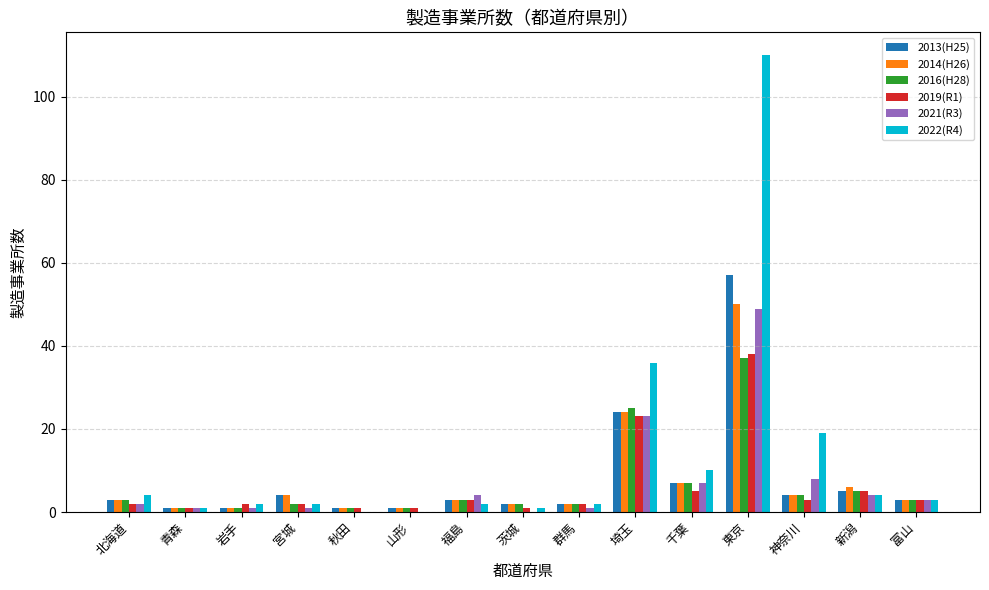

Reading right to left, what are all the values shown in this chart?

2013(H25): 3	5	4	57	7	24	2	2	3	1	1	4	1	1	3
2014(H26): 3	6	4	50	7	24	2	2	3	1	1	4	1	1	3
2016(H28): 3	5	4	37	7	25	2	2	3	1	1	2	1	1	3
2019(R1): 3	5	3	38	5	23	2	1	3	1	1	2	2	1	2
2021(R3): 3	4	8	49	7	23	1	0	4	0	0	1	1	1	2
2022(R4): 3	4	19	110	10	36	2	1	2	0	0	2	2	1	4